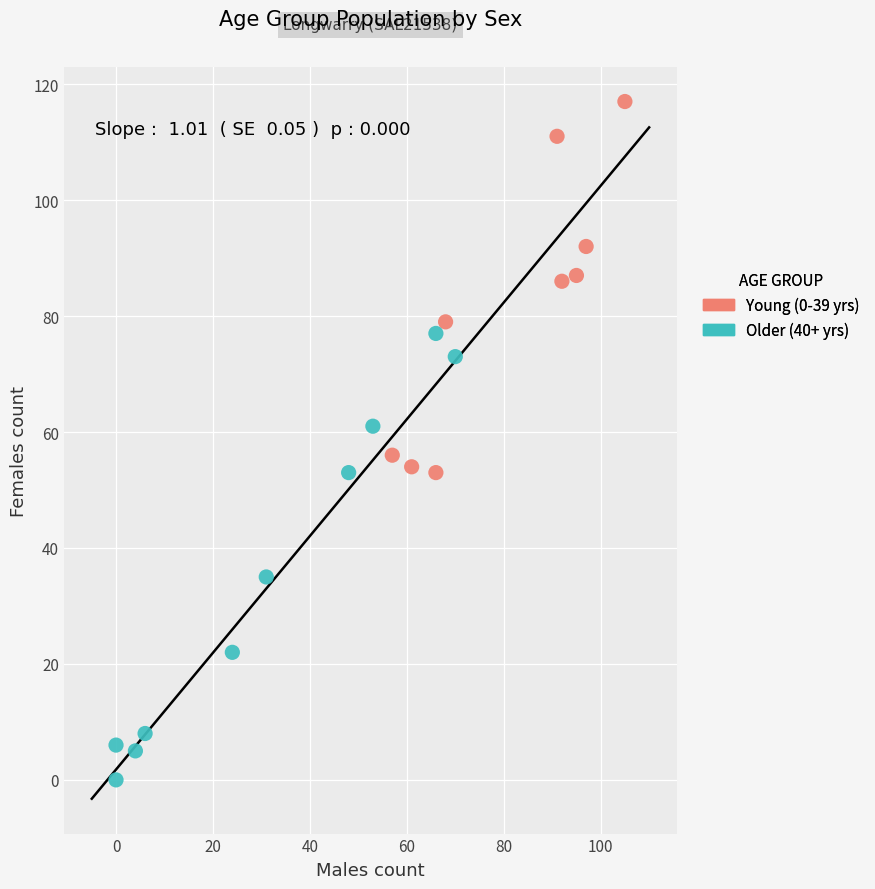

Which series has the widest spread of Y values?

Older (40+ yrs)